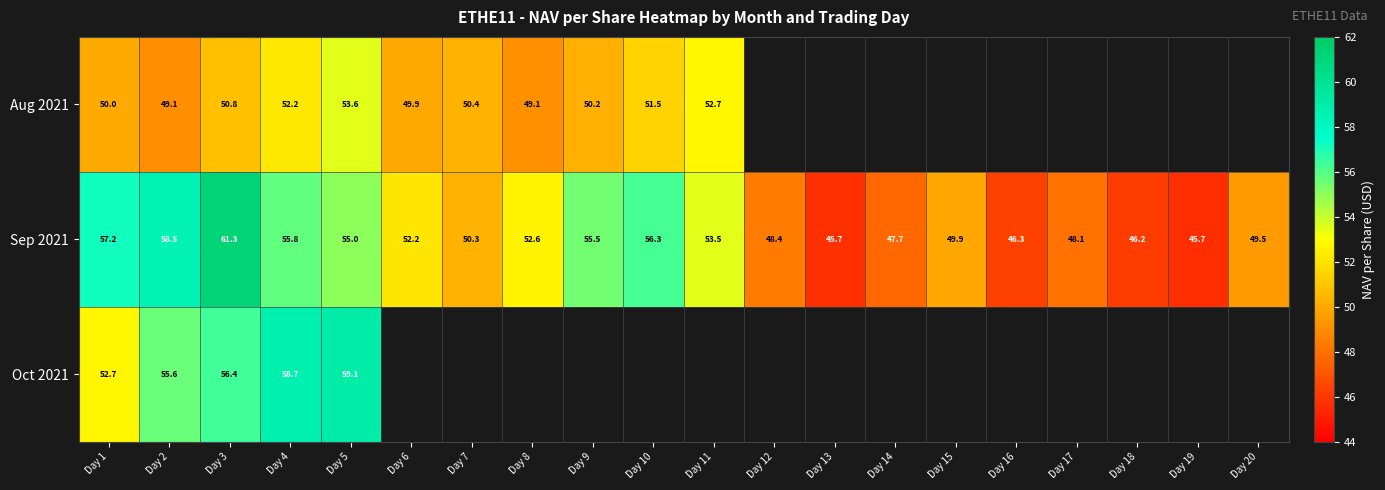

True or false: Aug 2021 has a value of 50.0 at Day 1.

True